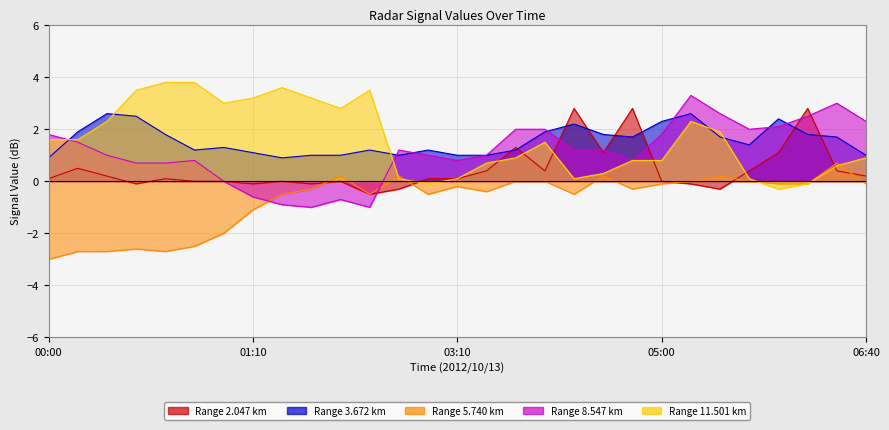

Which category has the lowest value across all series?

00:00